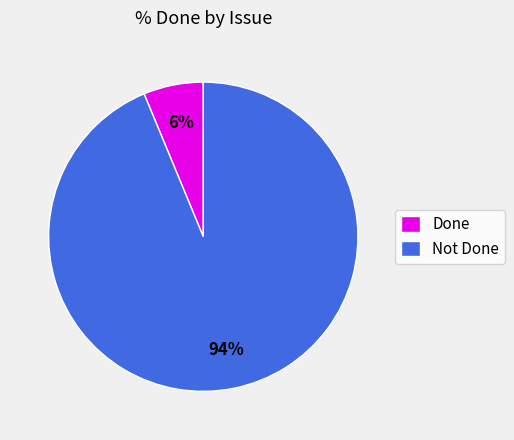

Which slice is the largest?

Not Done